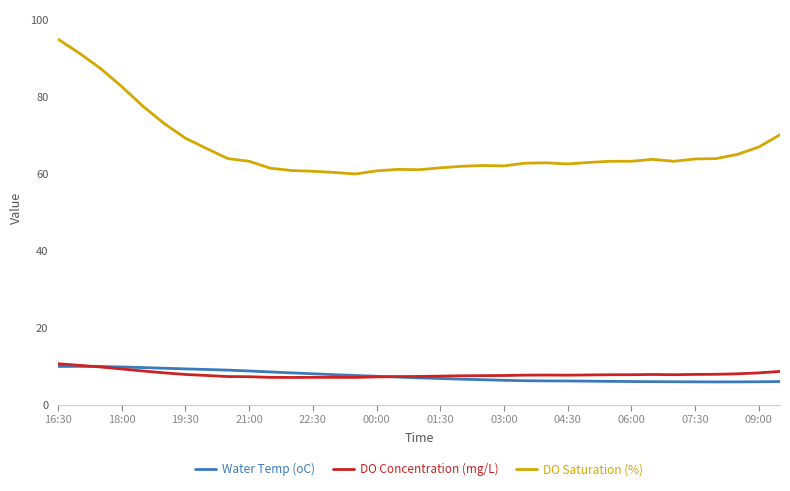

Which series has the largest range (max minus min)?

DO Saturation (%)